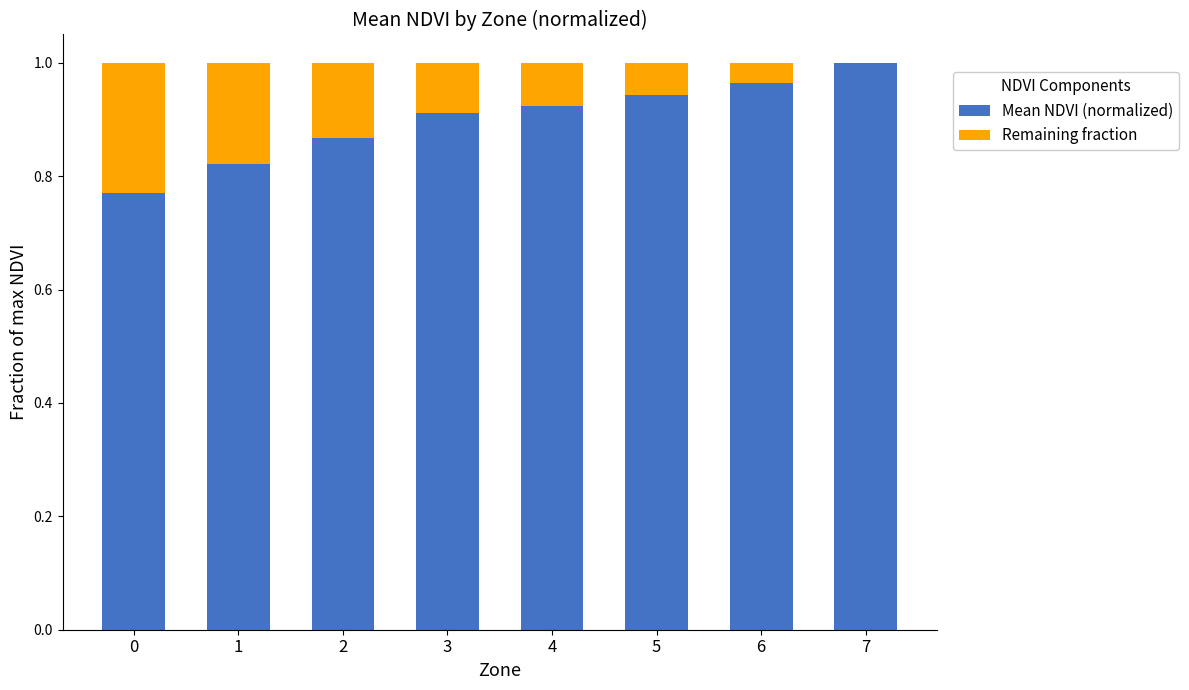

How many distinct data groups are displayed?

2